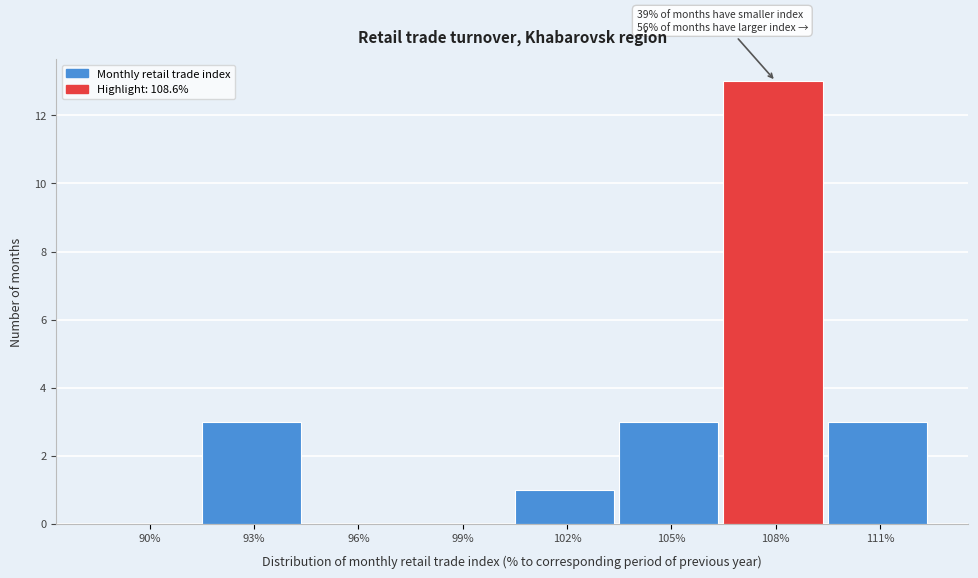

Reading right to left, extract all data points from this chart.

111%=3	108%=13	105%=3	102%=1	99%=0	96%=0	93%=3	90%=0